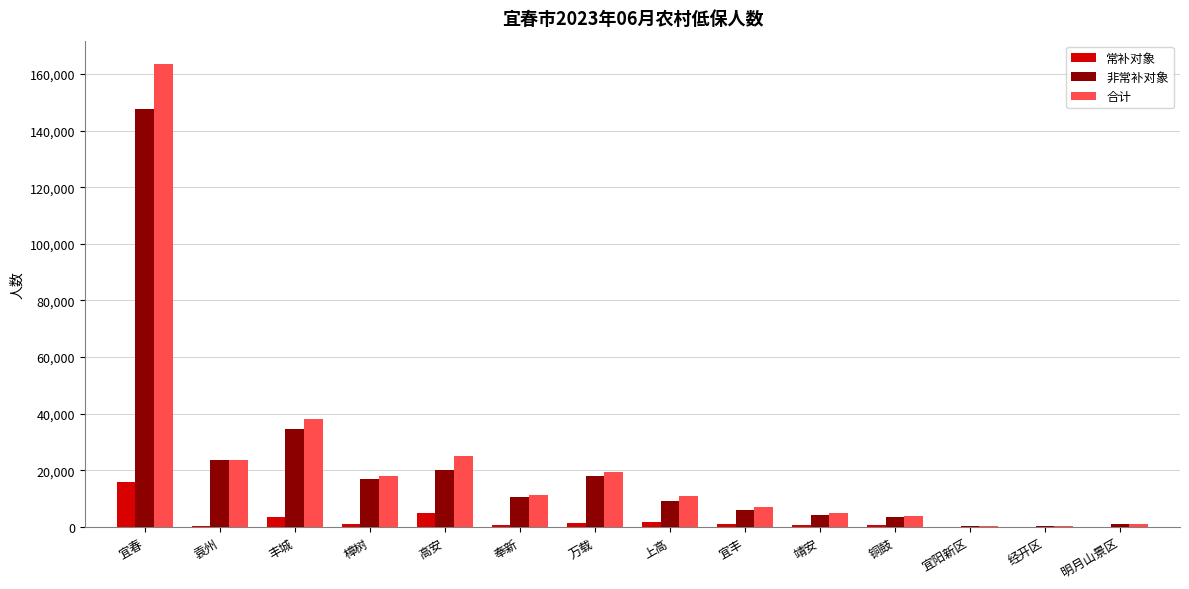

At which category is the sum across all series the highest?

宜春